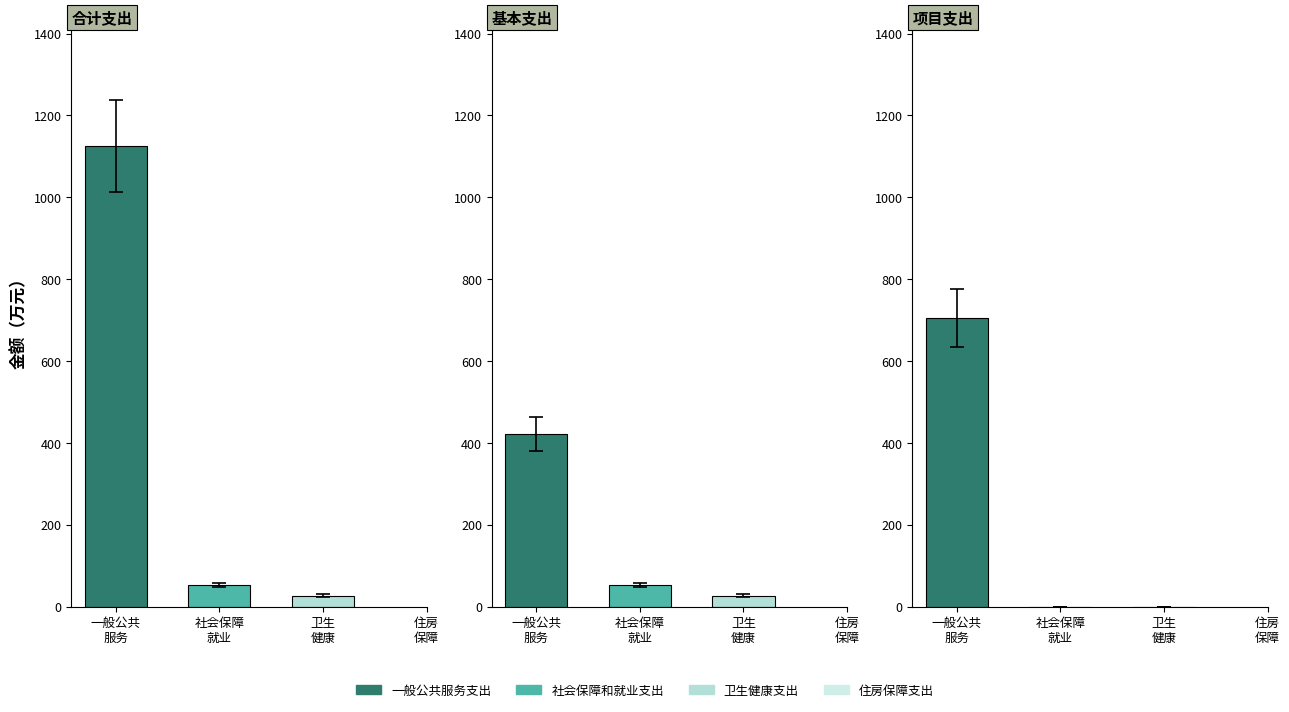

What is the difference between the maximum and minimum values in the 基本支出 series?

394.5